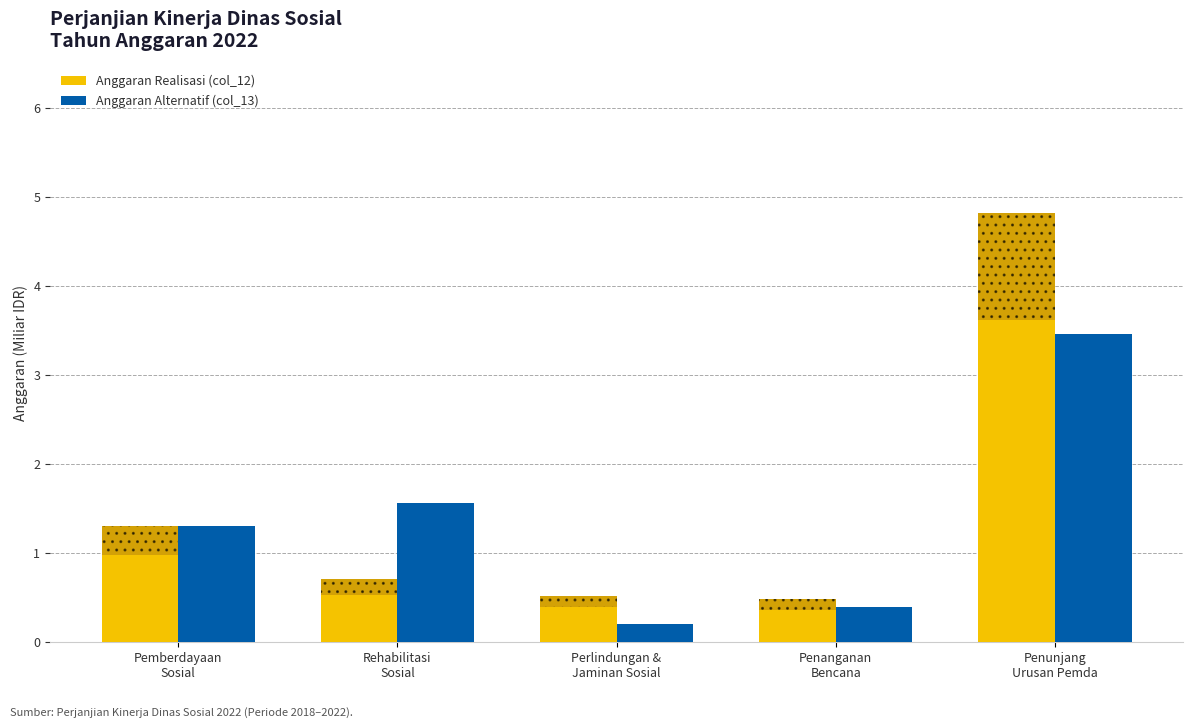

Reading left to right, list all the values displayed in this chart.

Anggaran Realisasi (col_12): Pemberdayaan
Sosial=1.3	Rehabilitasi
Sosial=0.7	Perlindungan &
Jaminan Sosial=0.5	Penanganan
Bencana=0.5	Penunjang
Urusan Pemda=4.8
Anggaran Alternatif (col_13): Pemberdayaan
Sosial=1.3	Rehabilitasi
Sosial=1.6	Perlindungan &
Jaminan Sosial=0.2	Penanganan
Bencana=0.4	Penunjang
Urusan Pemda=3.5